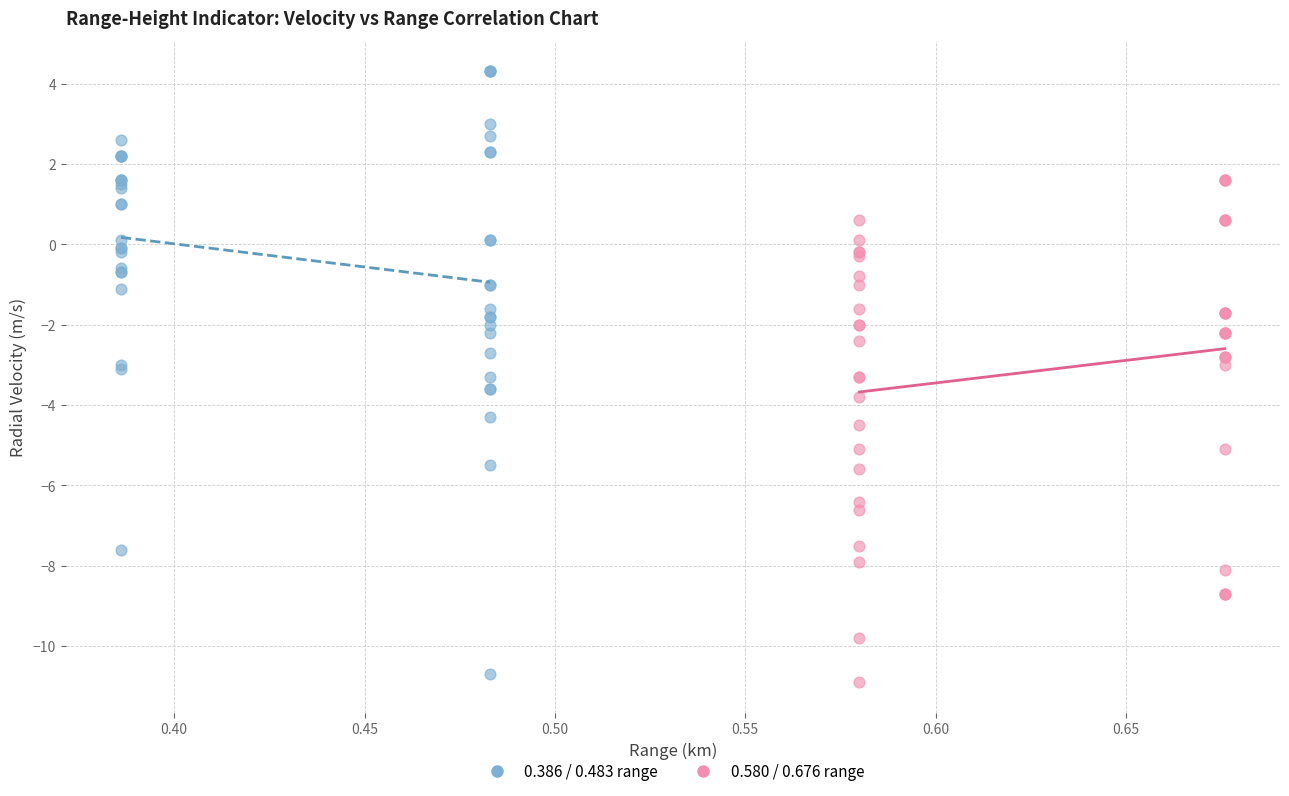

Which series reaches the maximum Y coordinate?

0.386 / 0.483 range